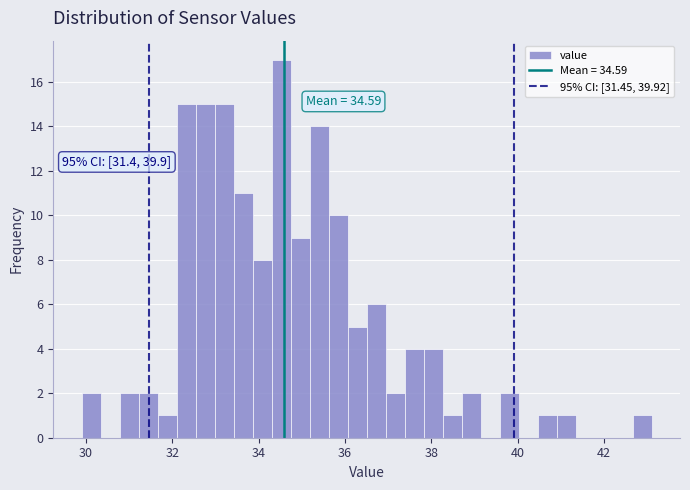

Read against the x-axis, roughly where is the centre of the tallest bar?

34.6